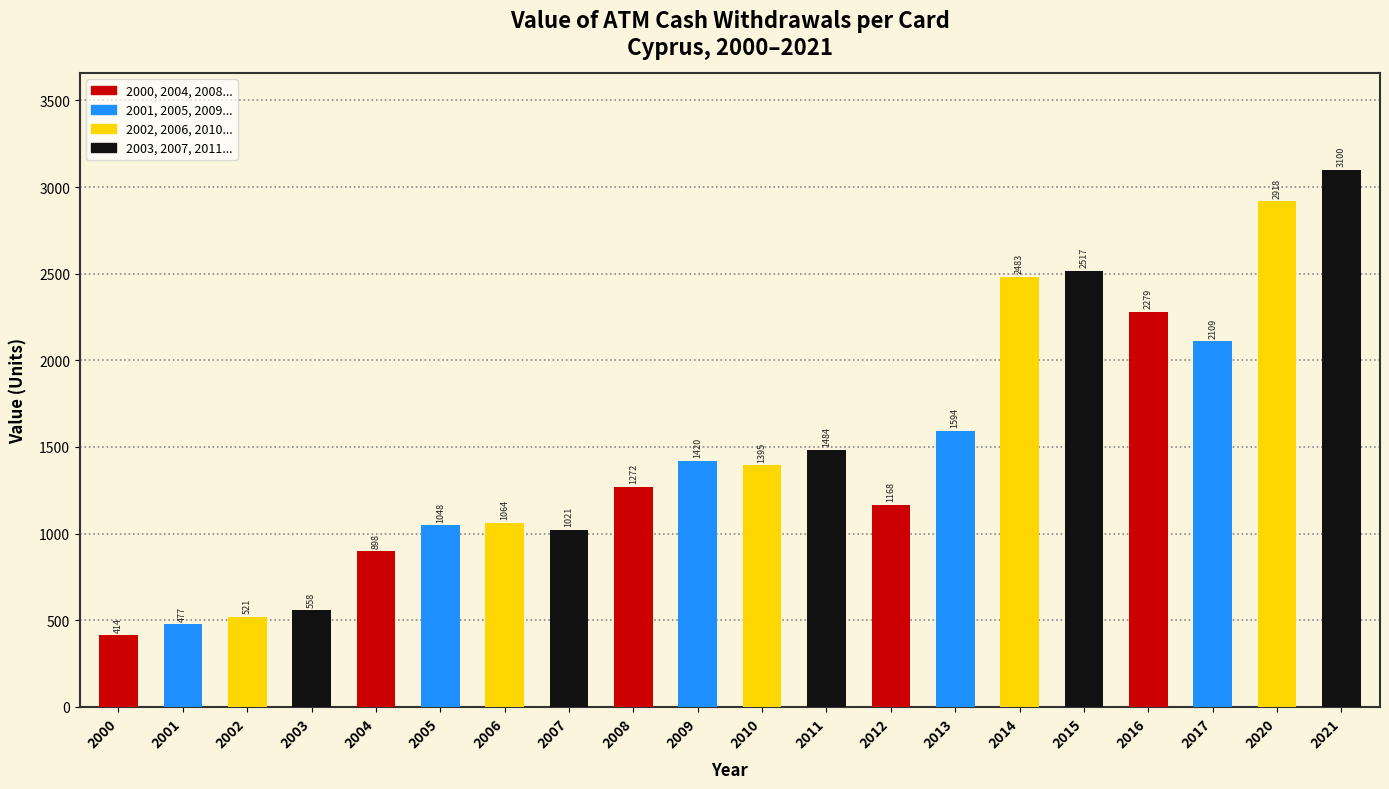

The chart shows a value of 2205.3 at 2010. True or false?

False